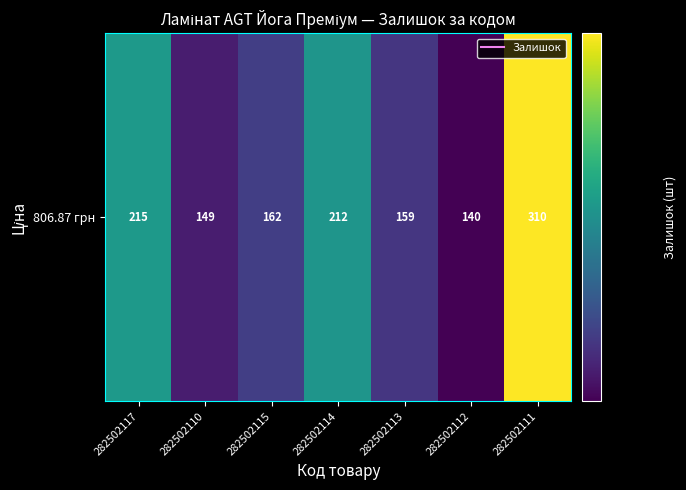

The value at 282502113 is 159. True or false?

True